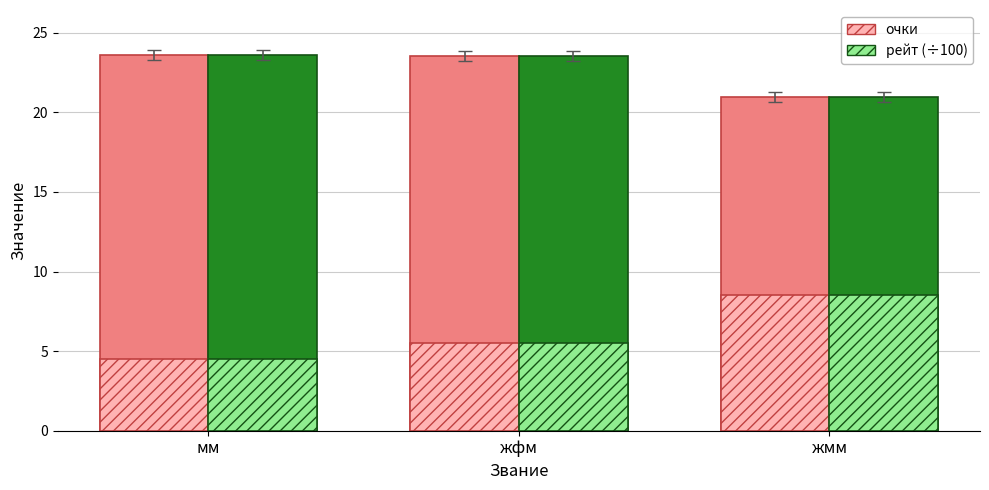

What is the label of the 3rd bar from the left?

жмм